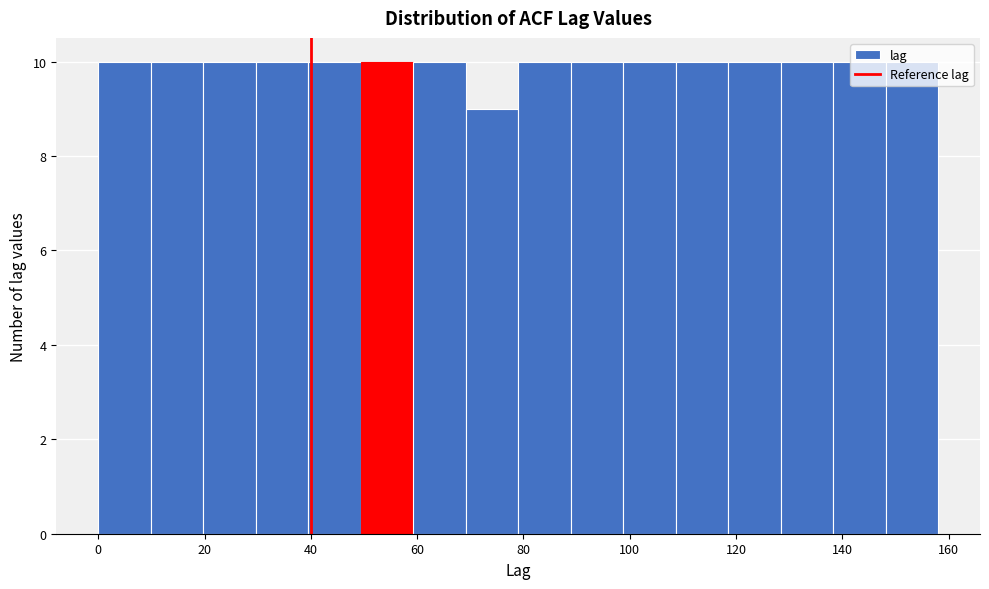

Reading left to right, list every bar in this chart as the range it spans on the x-axis followed by its height. Neither the bar edges nor the heights are printed on the chart, so give them approximately, as read against the axes.

0 to 10: 10
10 to 20: 10
20 to 30: 10
30 to 40: 10
40 to 50: 10
50 to 60: 10
60 to 70: 10
70 to 80: 9
80 to 88: 10
88 to 98: 10
98 to 108: 10
108 to 118: 10
118 to 128: 10
128 to 138: 10
138 to 148: 10
148 to 158: 10